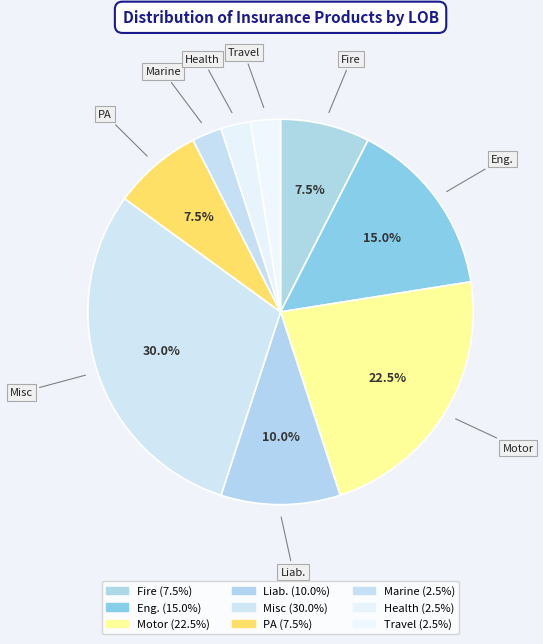

How many slices are in this pie chart?

9